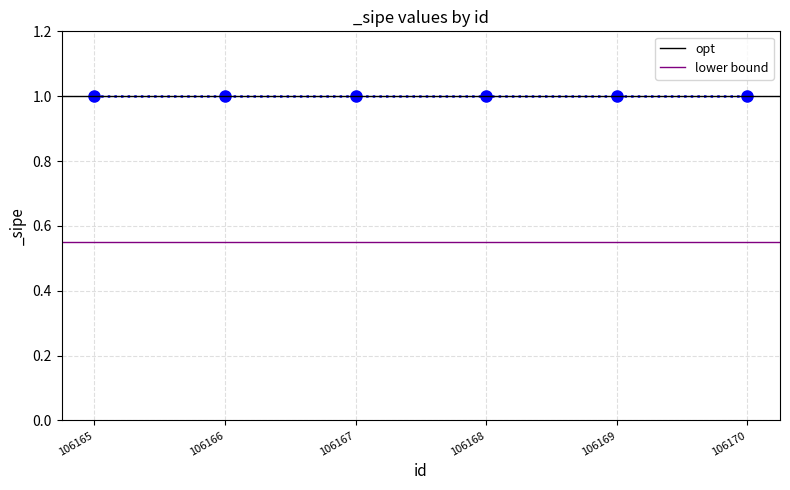

Which label corresponds to the largest value in the chart?

106165